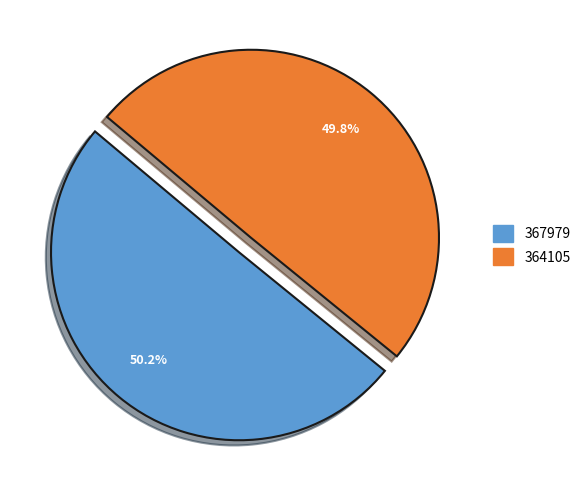

What percentage is the 364105 slice, to the nearest percent?

50%